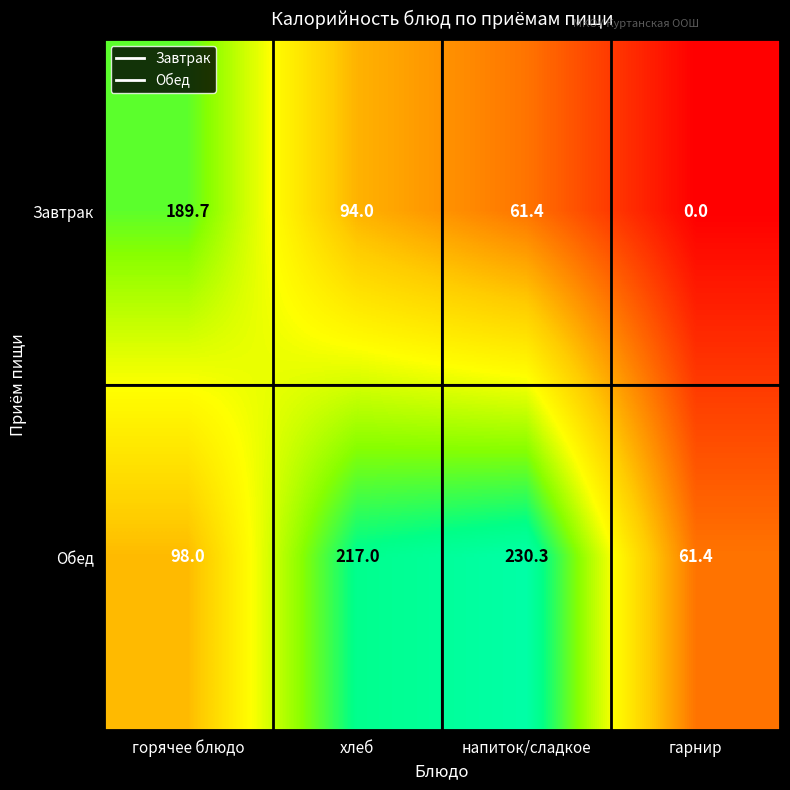

List the series in order of their overall mean, highest first.

Обед, Завтрак